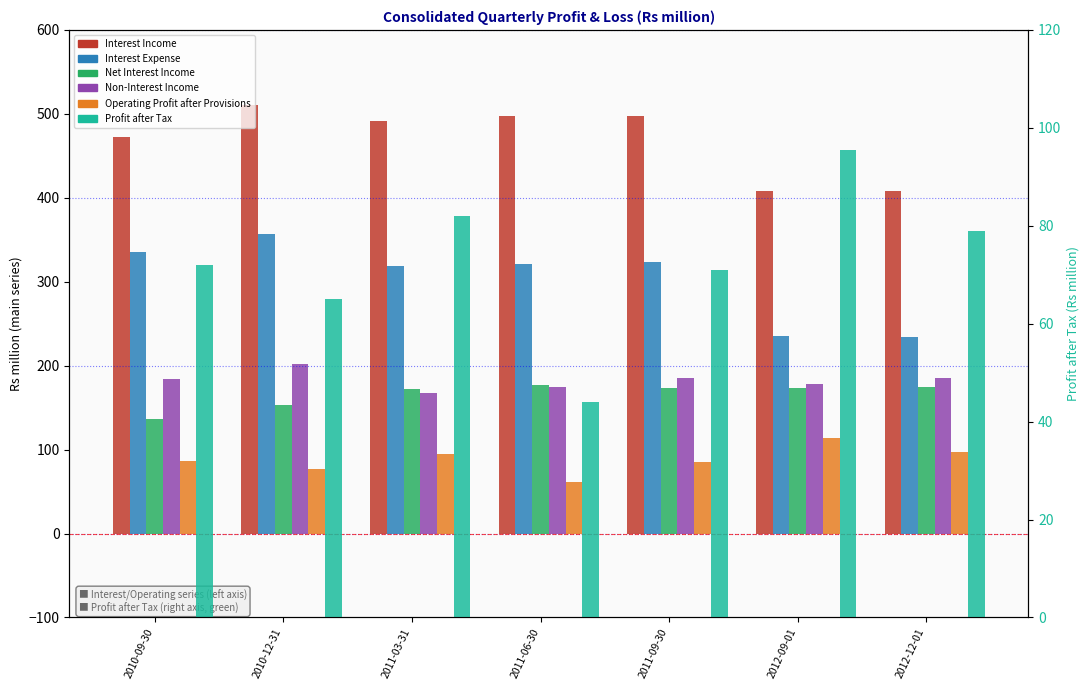

List the labels in order of Profit after Tax value, smallest first.

2011-06-30, 2010-12-31, 2011-09-30, 2010-09-30, 2012-12-01, 2011-03-31, 2012-09-01